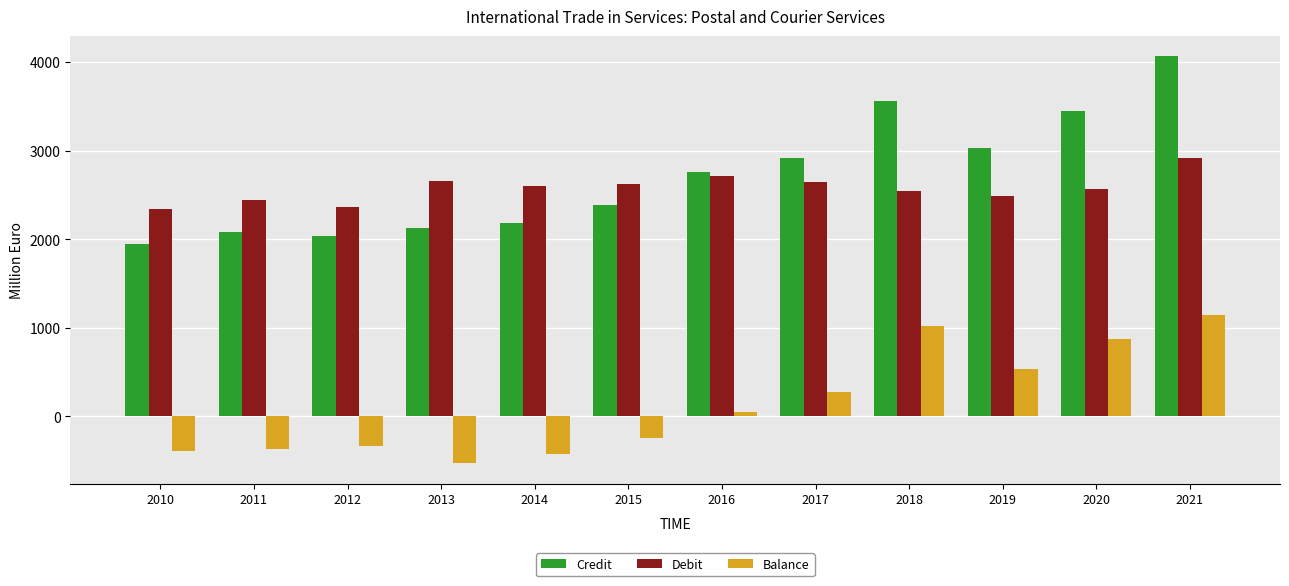

True or false: Credit has a value of 2915.7 at 2017.

True